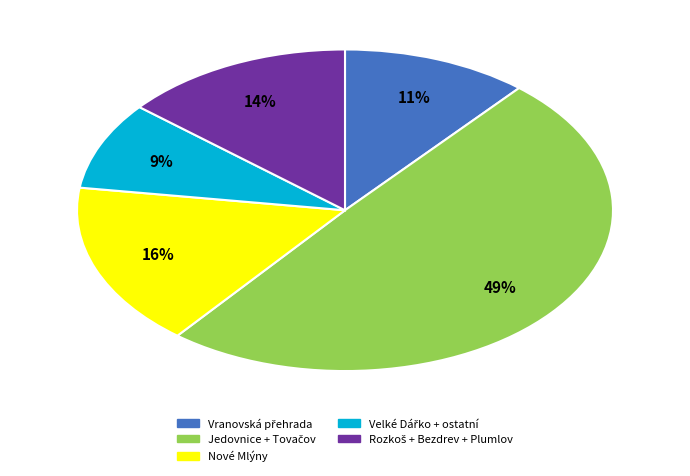

To the nearest percent, what is the average slice percentage?

20%